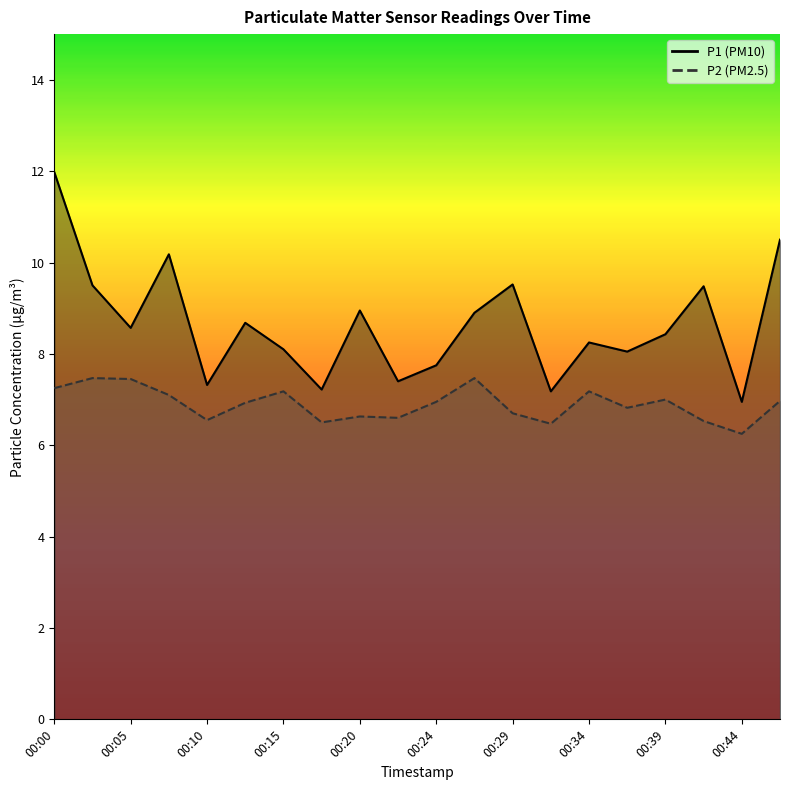

Which category has the lowest value in the P1 series?

00:44